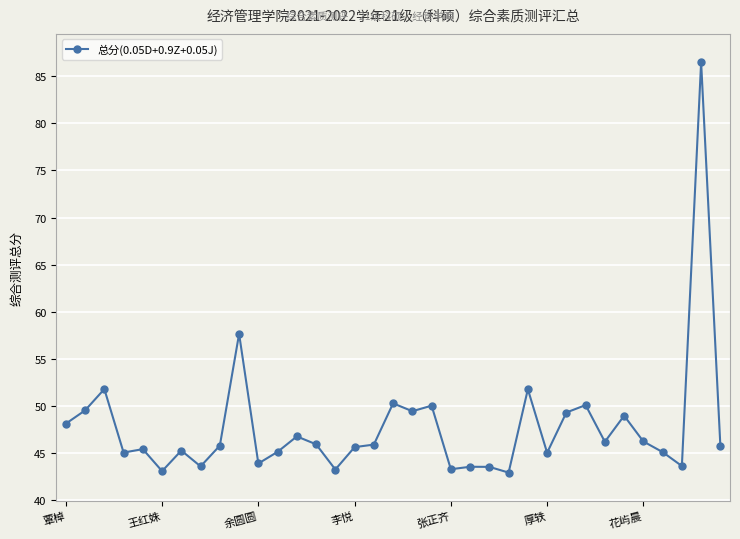

How many data points does each series have?

35